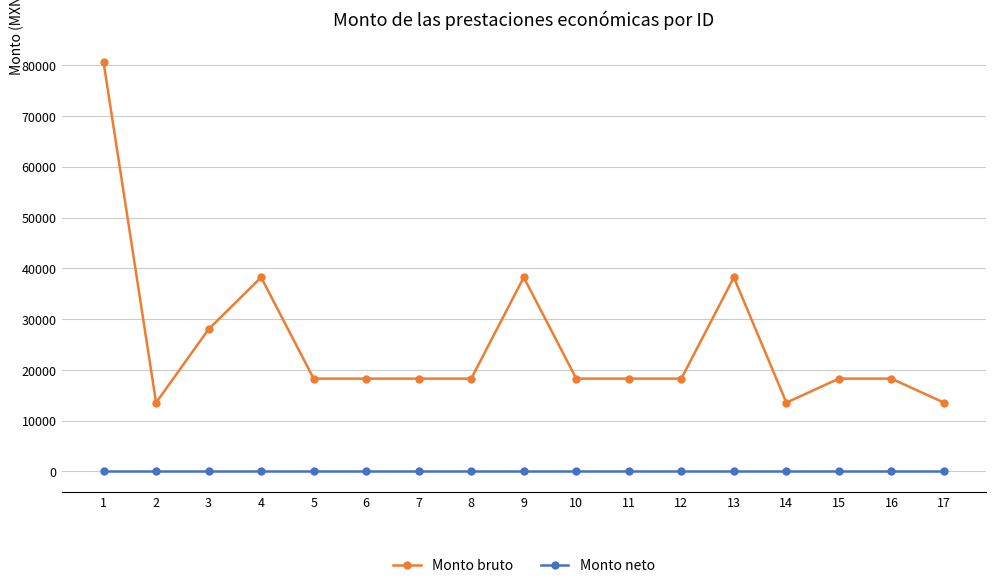

Rank the series at 10 from lowest to highest value.

Monto neto, Monto bruto